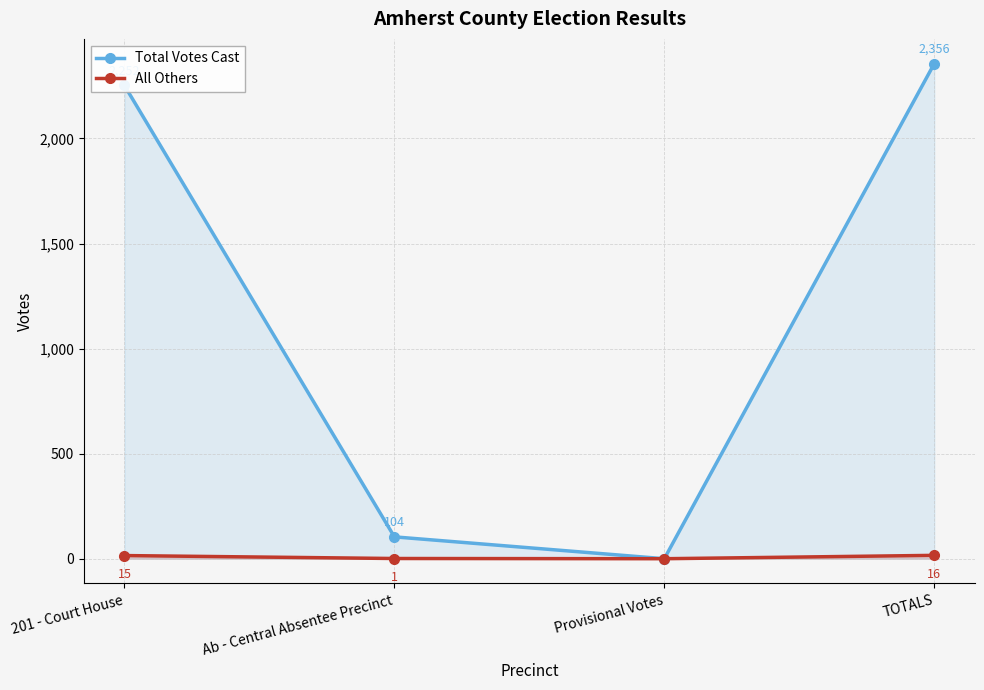

What is the difference between the All Others values at TOTALS and Provisional Votes?

16